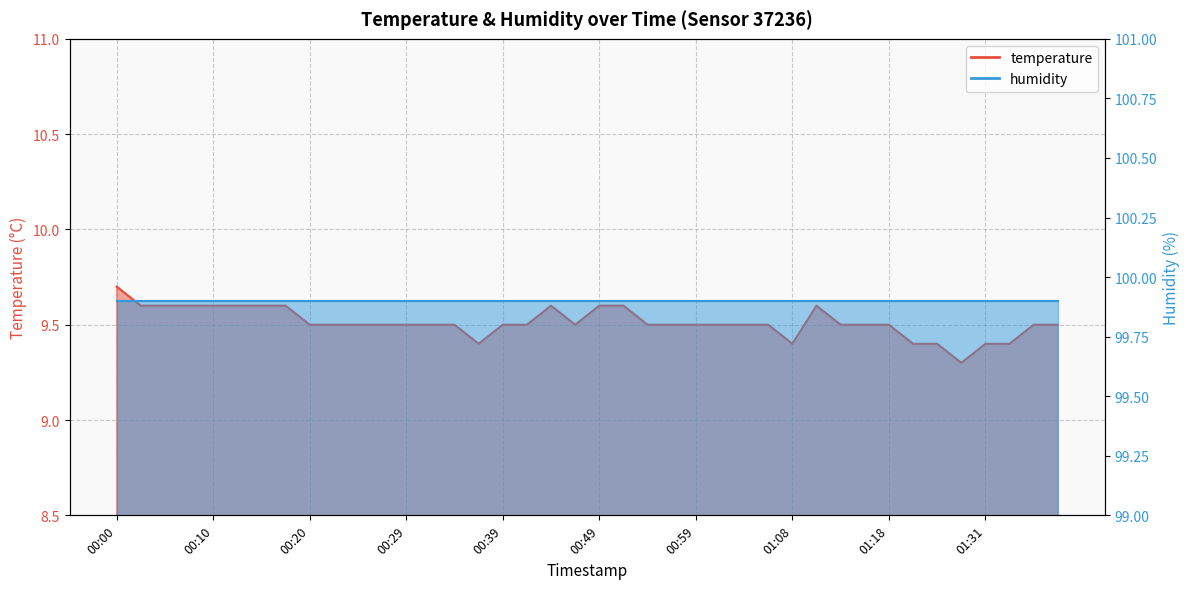

Reading left to right, what are all the values shown in this chart?

9.7	9.6	9.6	9.6	9.6	9.6	9.6	9.6	9.5	9.5	9.5	9.5	9.5	9.5	9.5	9.4	9.5	9.5	9.6	9.5	9.6	9.6	9.5	9.5	9.5	9.5	9.5	9.5	9.4	9.6	9.5	9.5	9.5	9.4	9.4	9.3	9.4	9.4	9.5	9.5